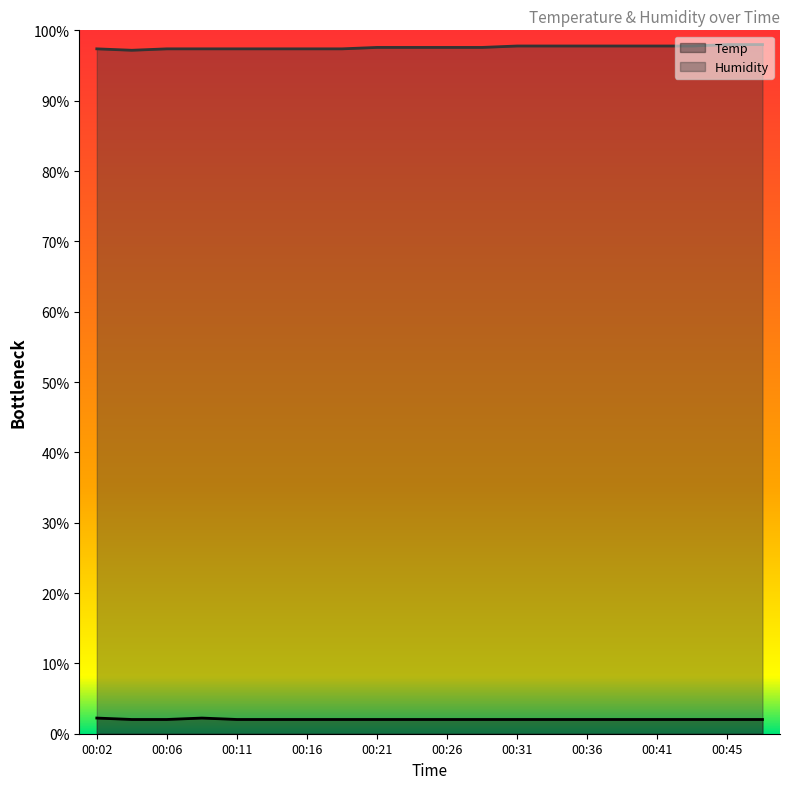

What is the difference between the highest and lowest values at 00:16?

95.3